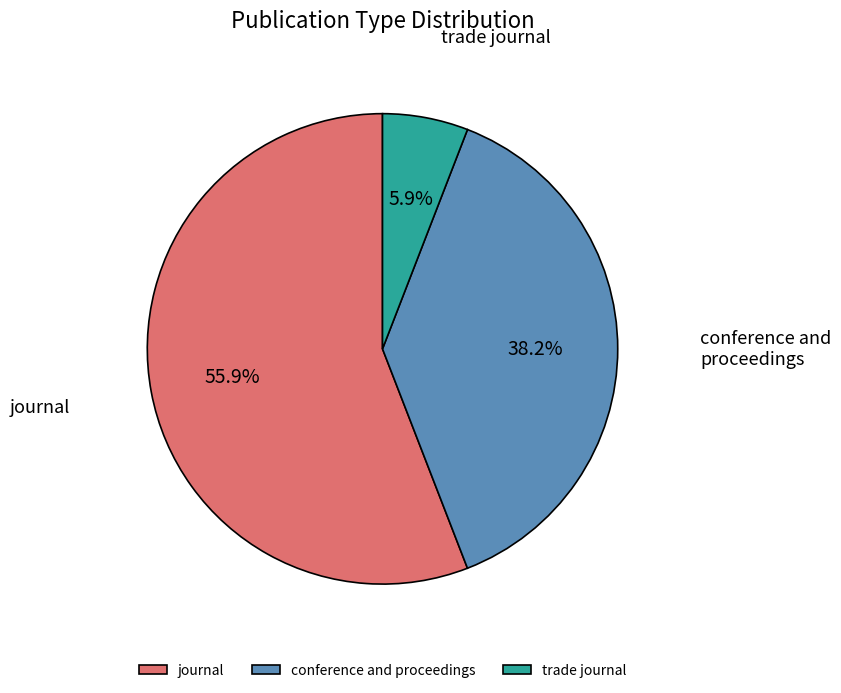

What is the largest slice in the pie chart?

journal